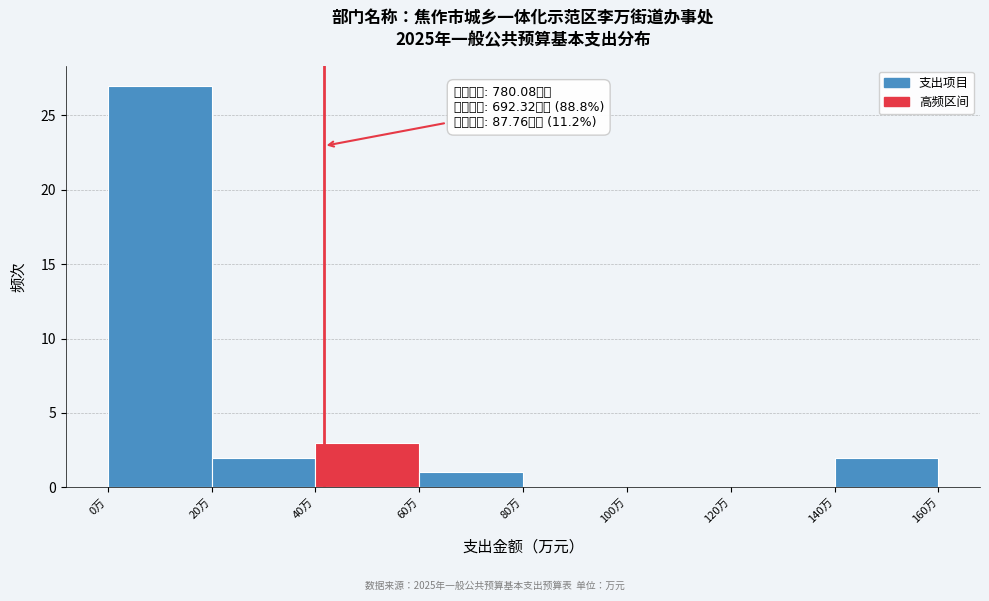

Which range on the x-axis has the tallest bar?

0 to 20